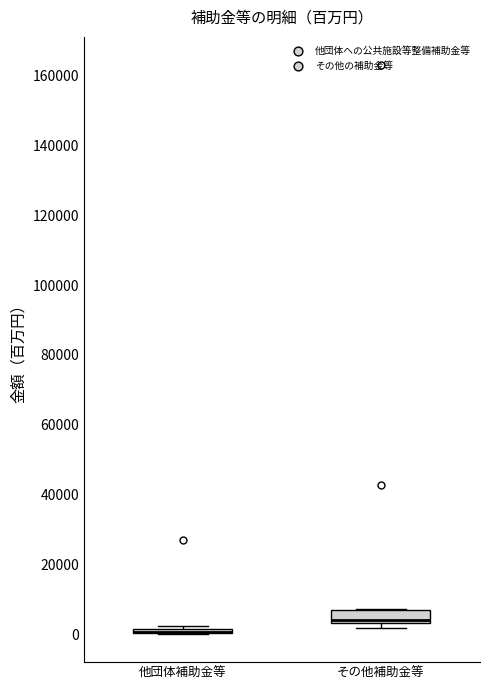

Where is the upper edge of the box for 他団体補助金等 on the y-axis? The values are not printed on the chart, so give them approximately, as read against the axis.

2000